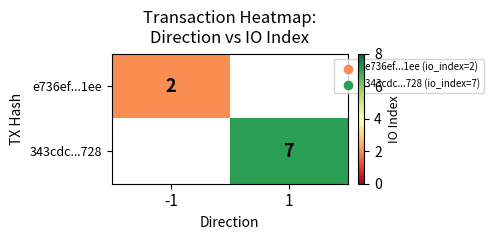

Is the value of e736ef...1ee at -1 greater than the value of 343cdc...728 at 1?

No